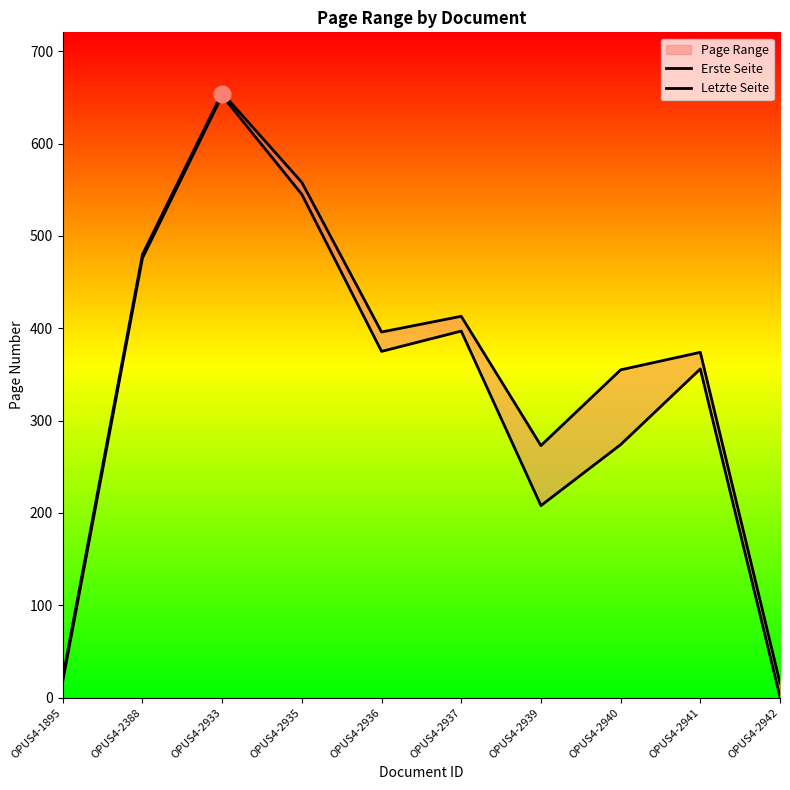

What is the total value across all series at OPUS4-2940?

629